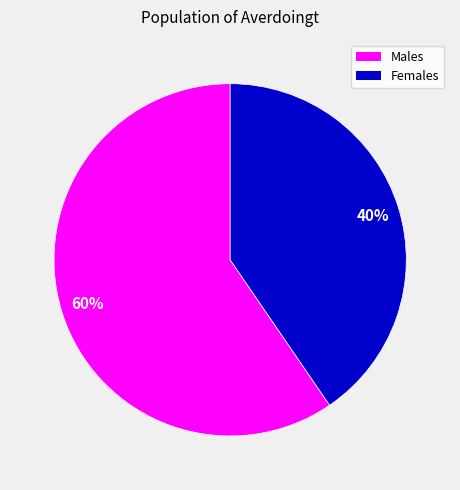

How many segments does this pie chart have?

2